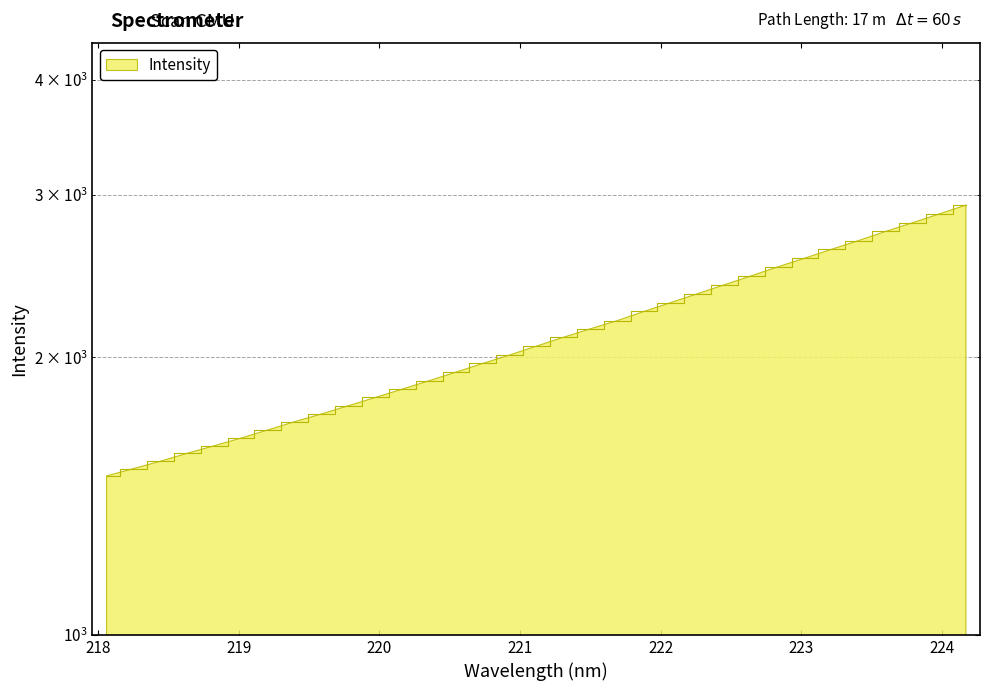

What is the label of the 11th point from the right?

222.263